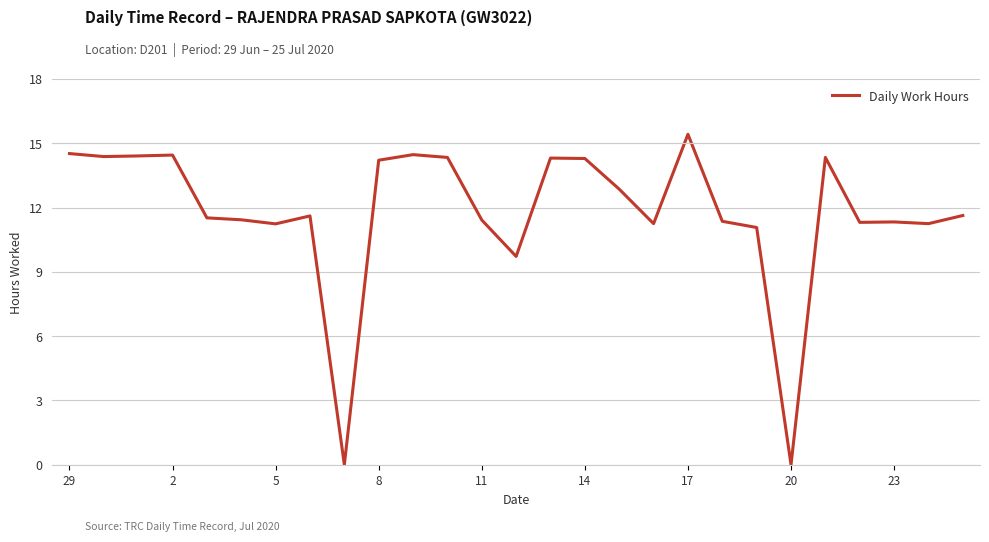

What is the maximum value shown in the chart?

15.4